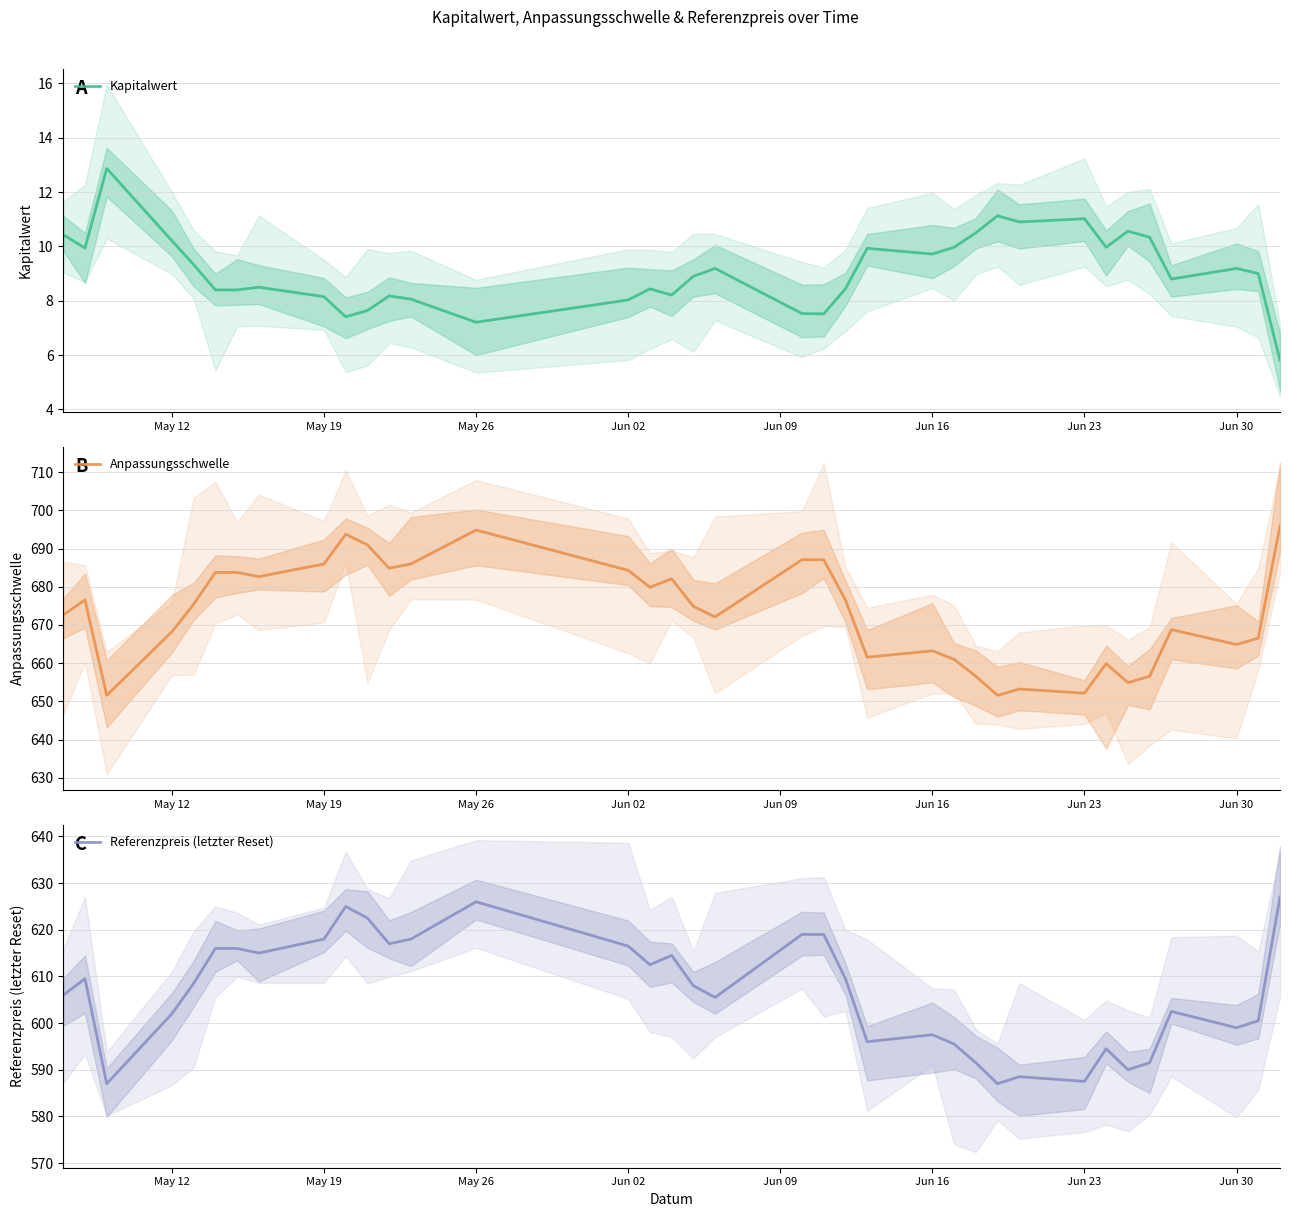

Is it true that Anpassungsschwelle equals 663.2 at Jun 16?

True